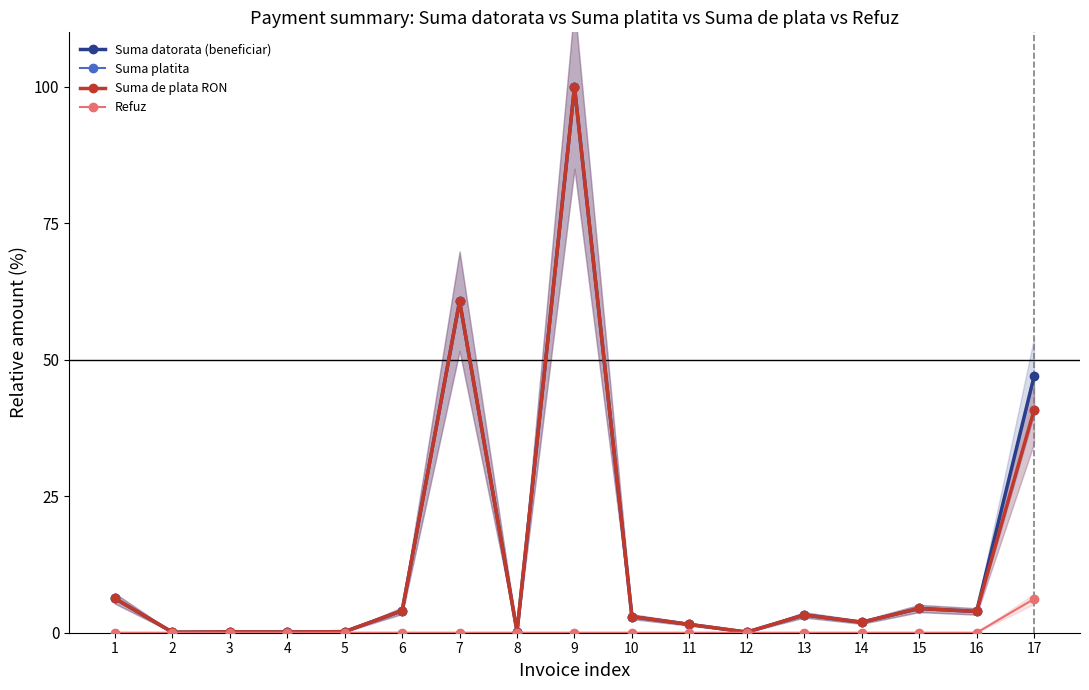

How many distinct data groups are displayed?

4